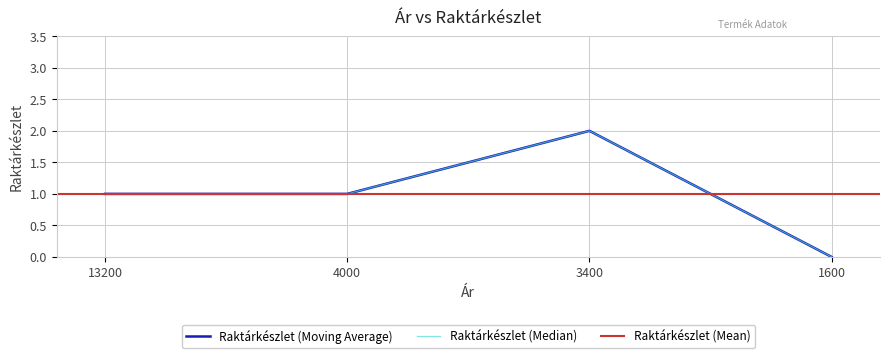

Is it true that the value at 13200 is 0?

False